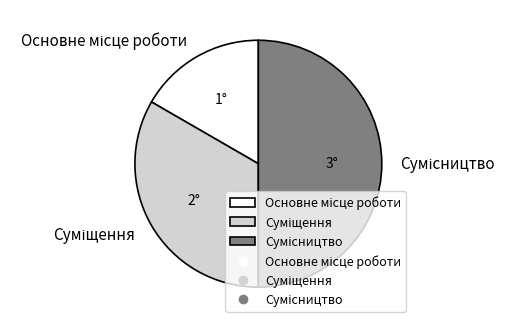

Between Сумісництво and Суміщення, which is larger?

Сумісництво